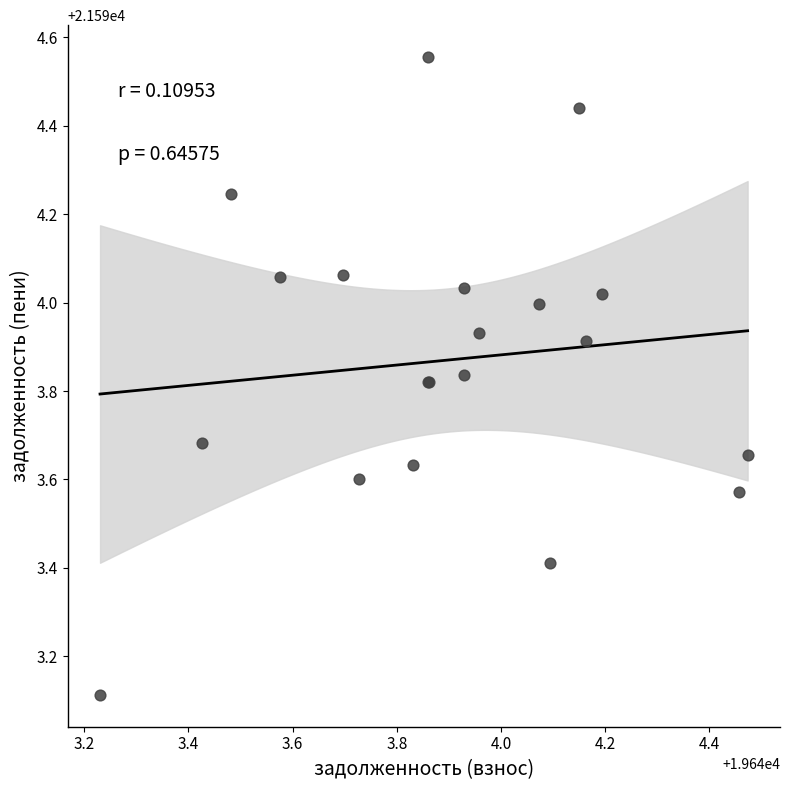

What Y value in the scatter plot is closest to 21593?

21593.1